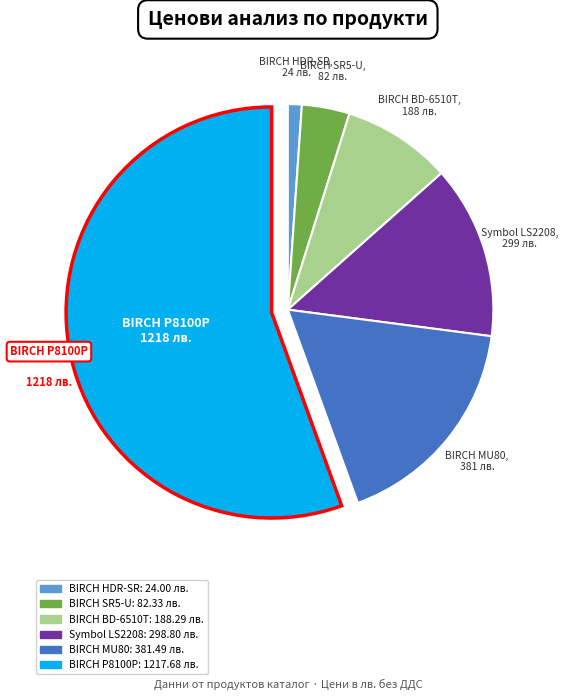

Is there a majority slice in this chart?

Yes